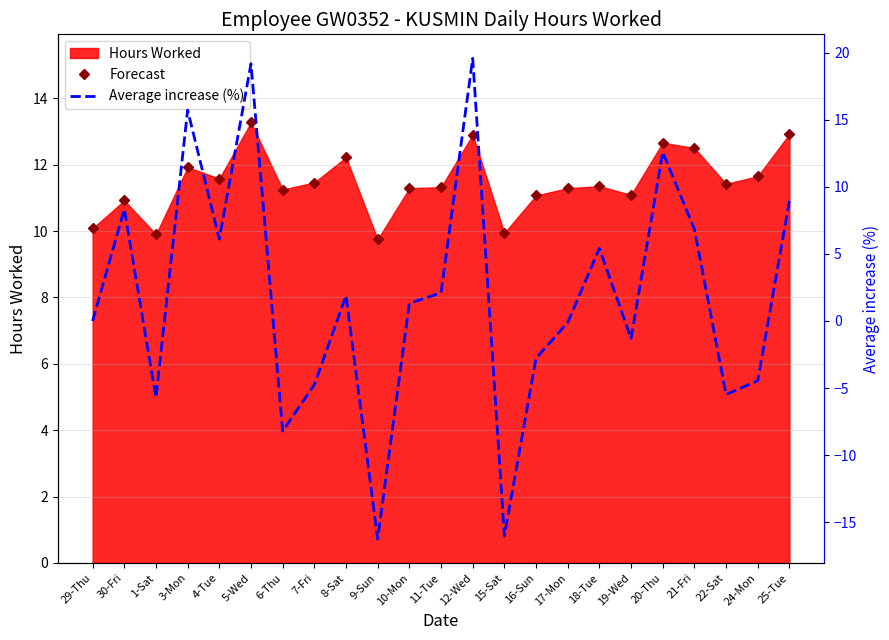

Read the Average increase (%) value at 10-Mon.

1.3